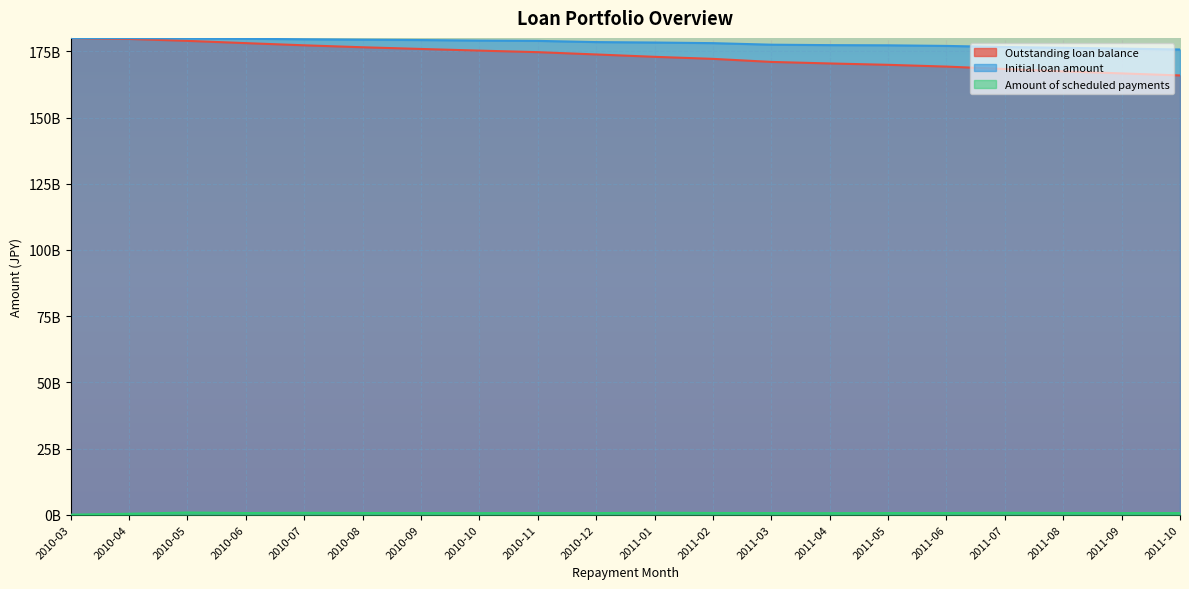

Between 2010-04 and 2010-05, which is larger?

2010-04